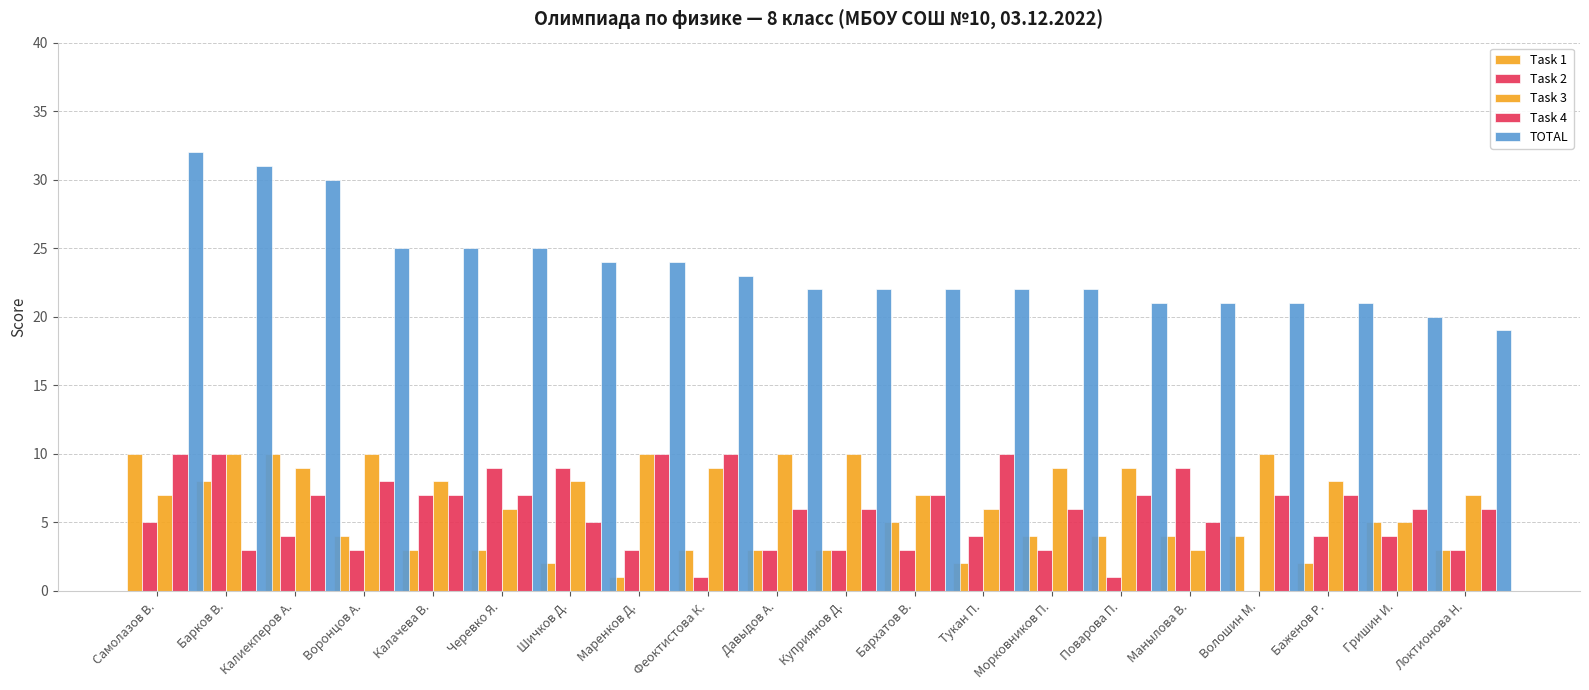

Are the bars horizontal?

No